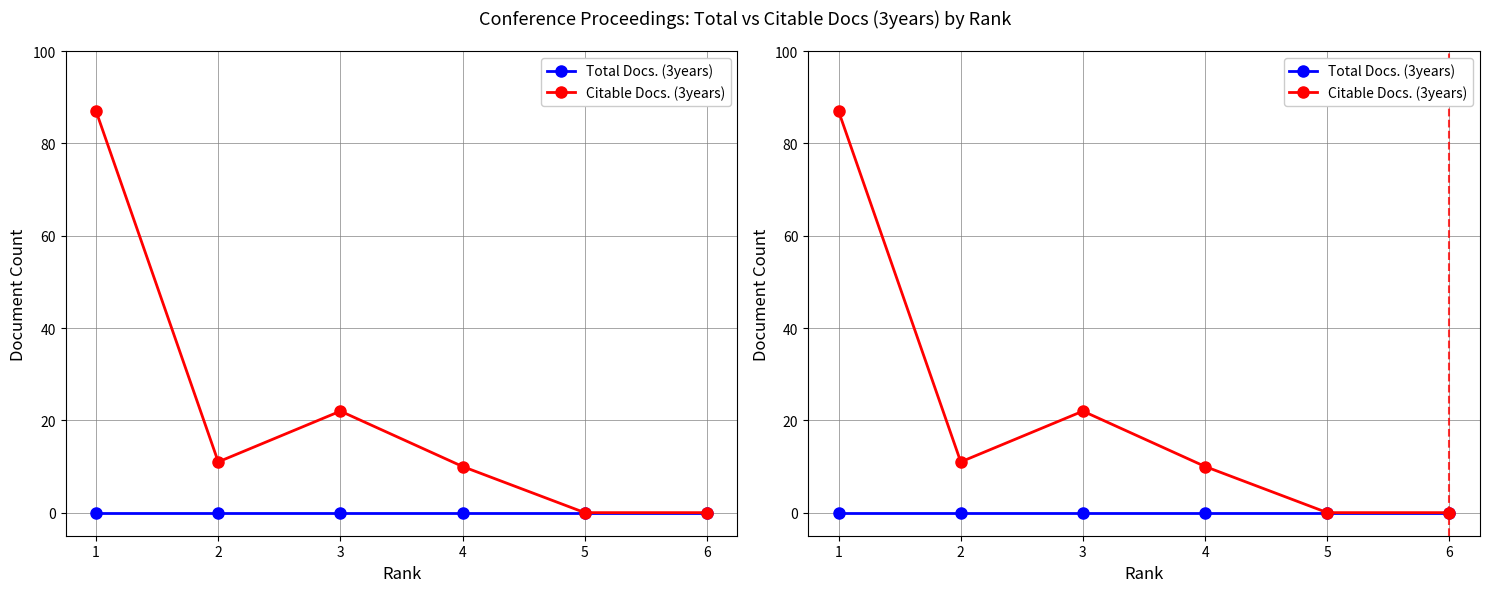

Reading left to right, what are all the values shown in this chart?

Total Docs. (3years): 0	0	0	0	0	0
Citable Docs. (3years): 87	11	22	10	0	0